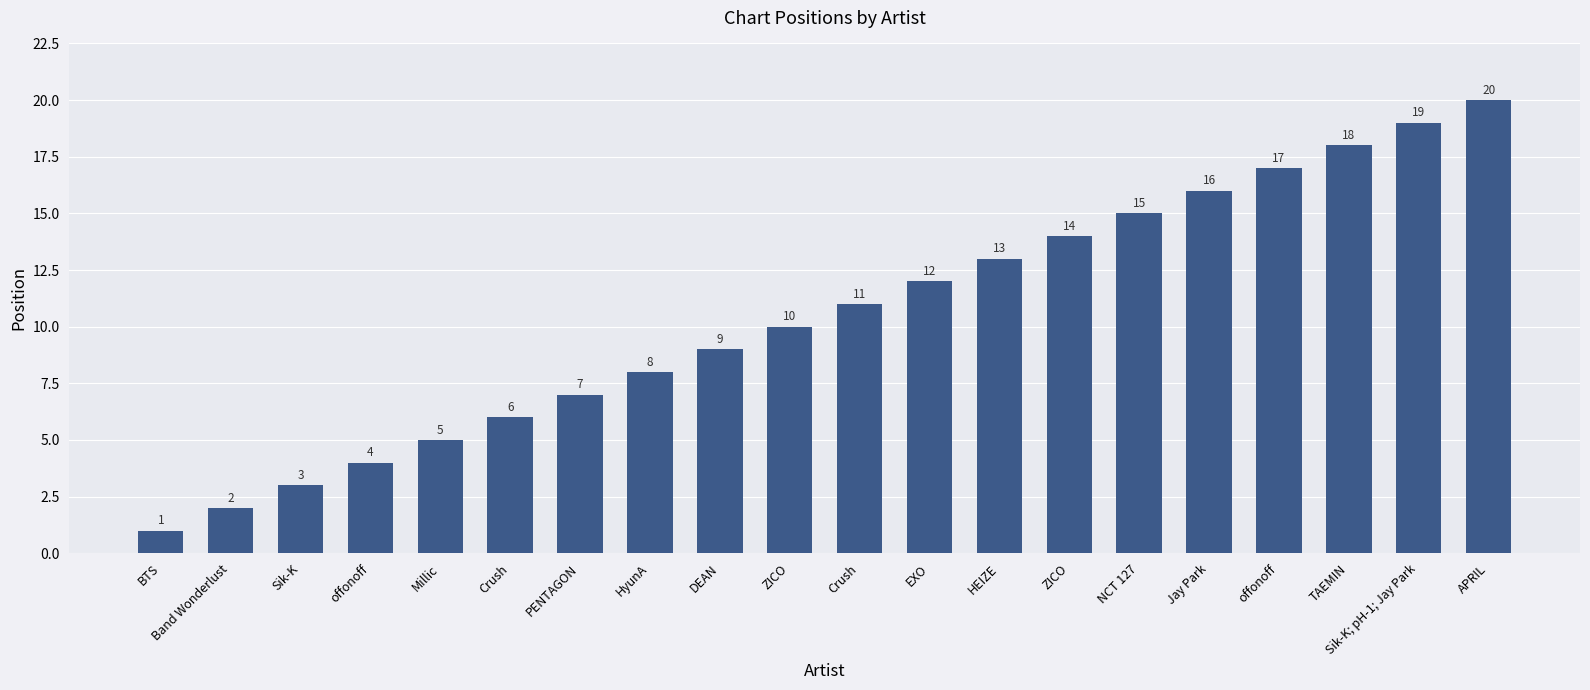

Count the number of categories in the chart.

20